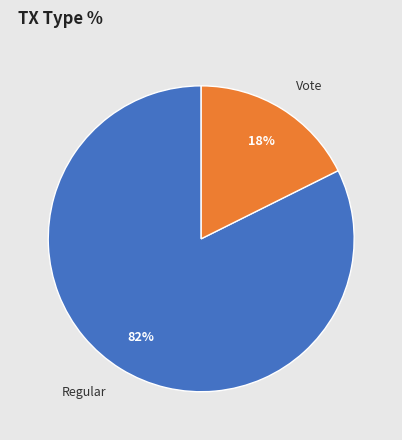

What is the largest slice in the pie chart?

Regular